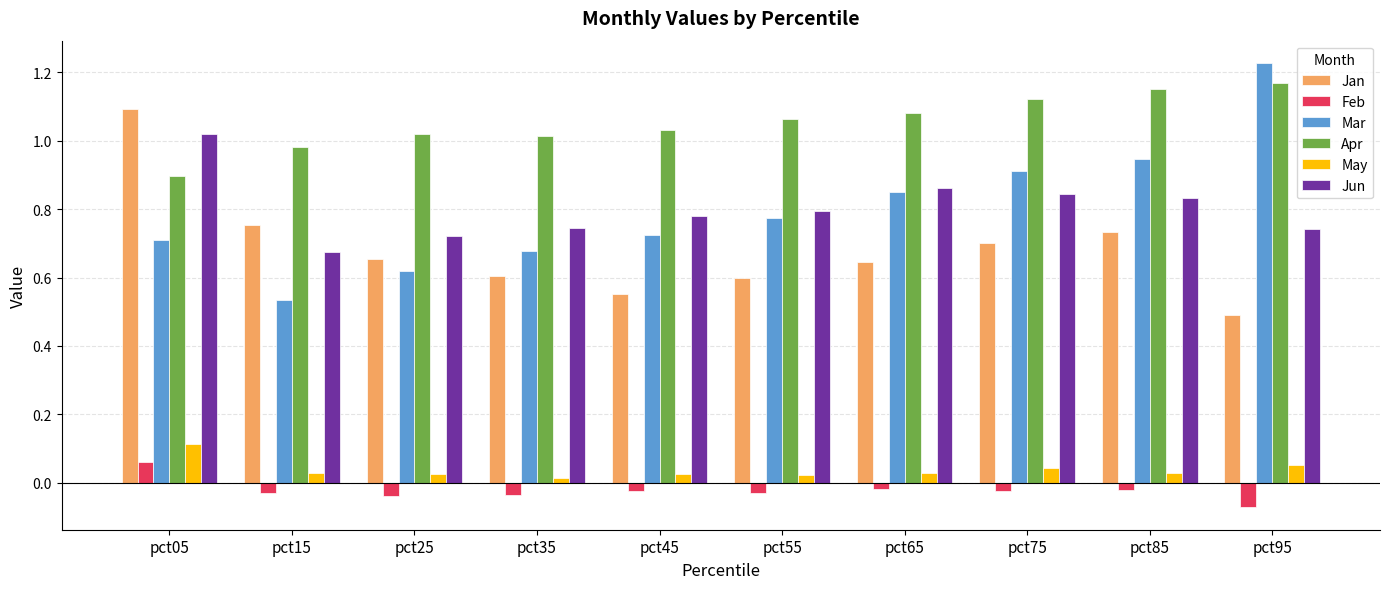

What is the difference between the Jun values at pct05 and pct75?

0.2